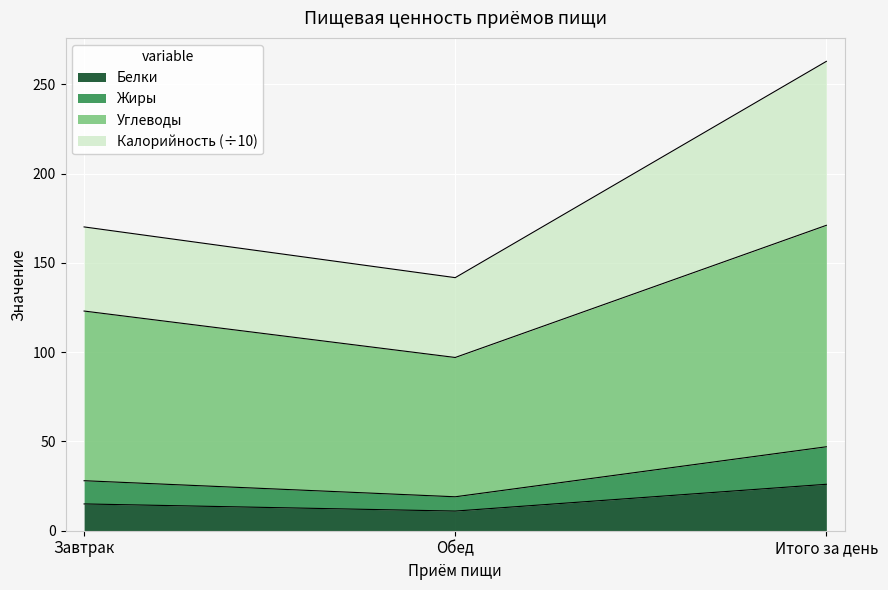

At which label is Белки closest to 18?

Завтрак